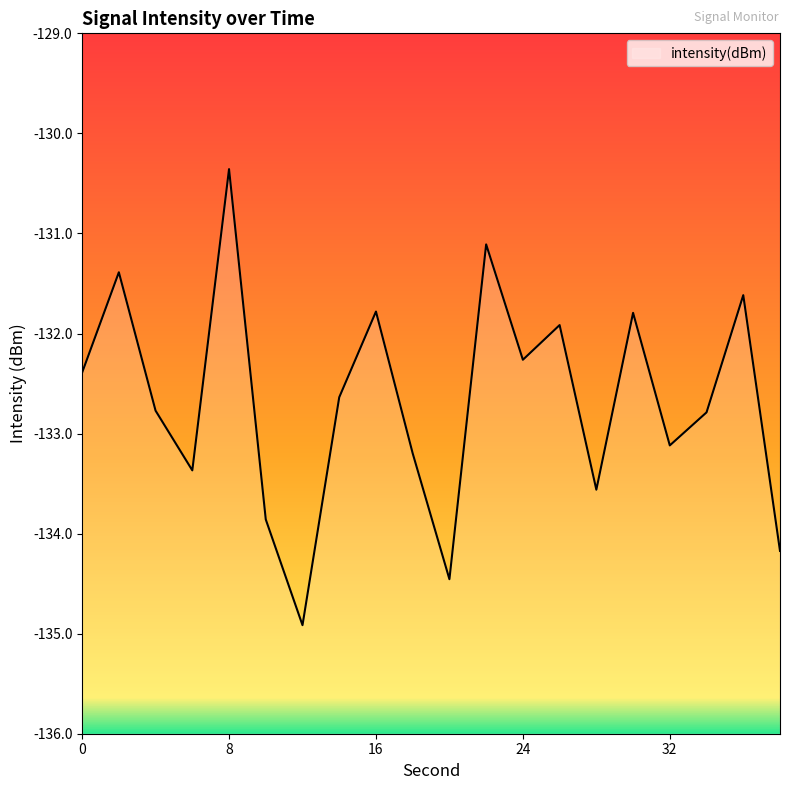

Where is the data nearest to the value -132?

26